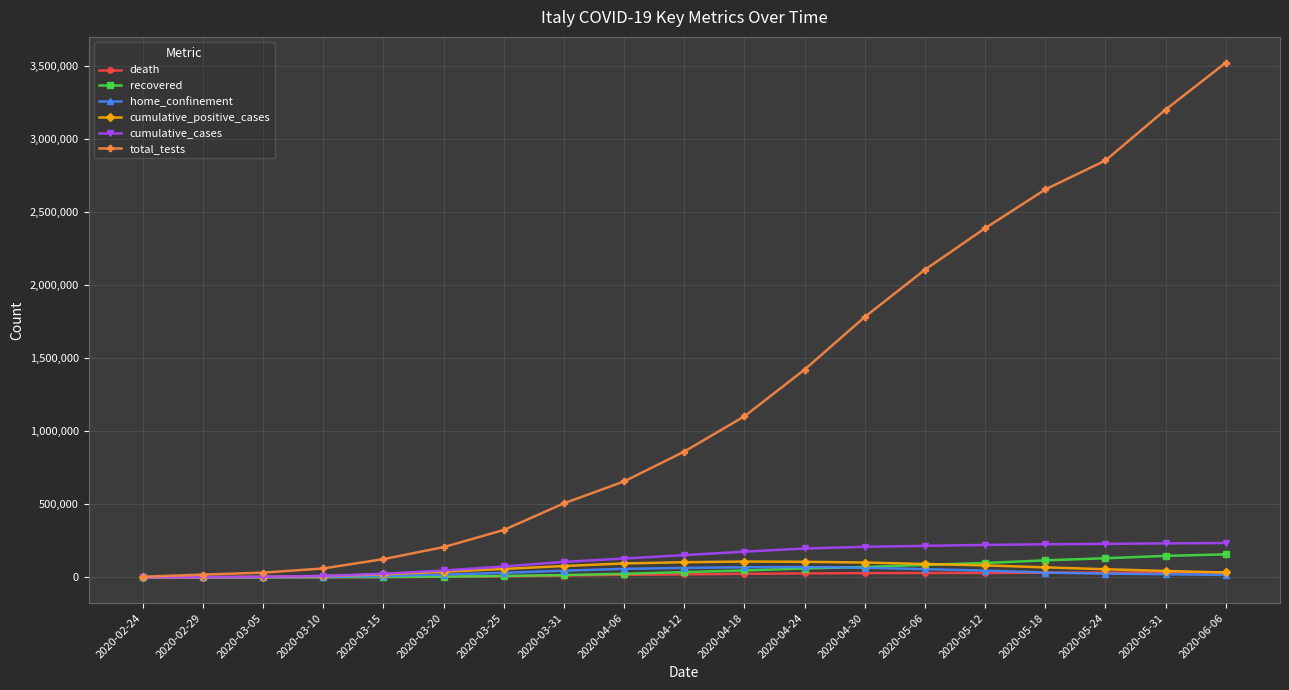

What is the highest value of the cumulative_cases series?

235278